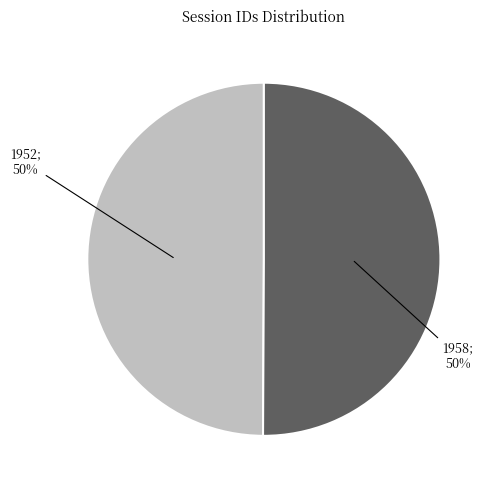

To the nearest percent, what is the average slice percentage?

50%